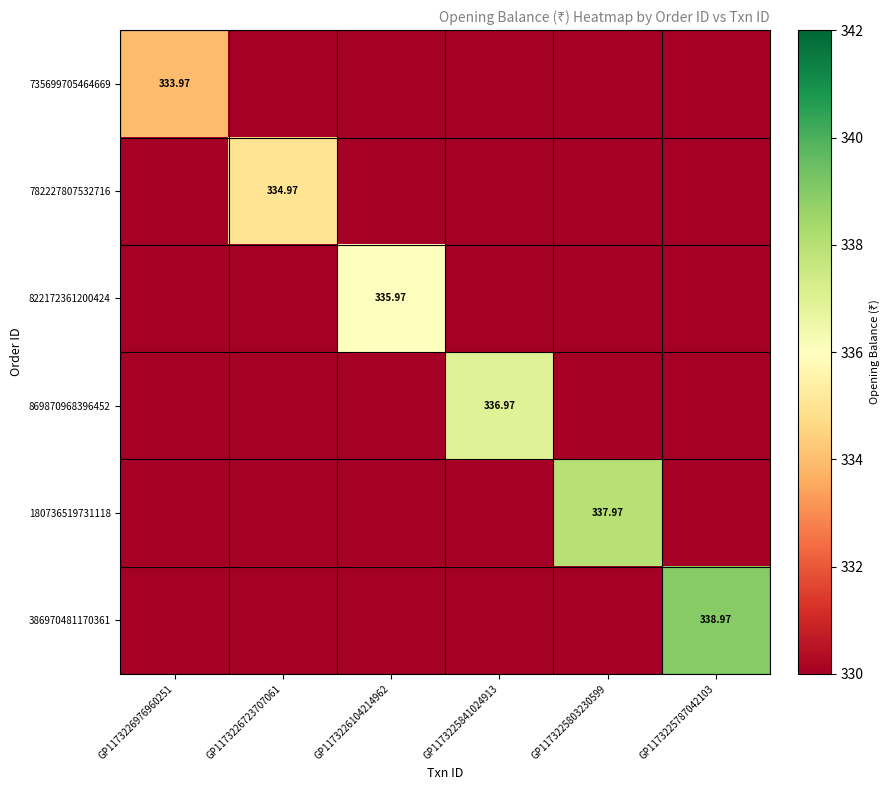

Count the number of categories in the chart.

6